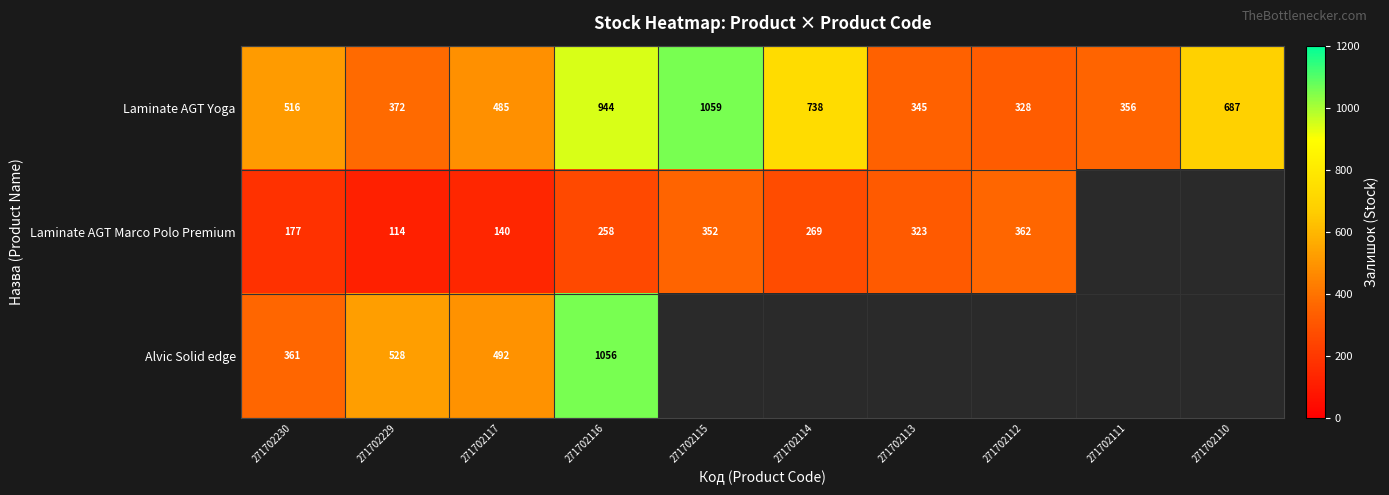

What is the average value of the Laminate AGT Yoga series?

583